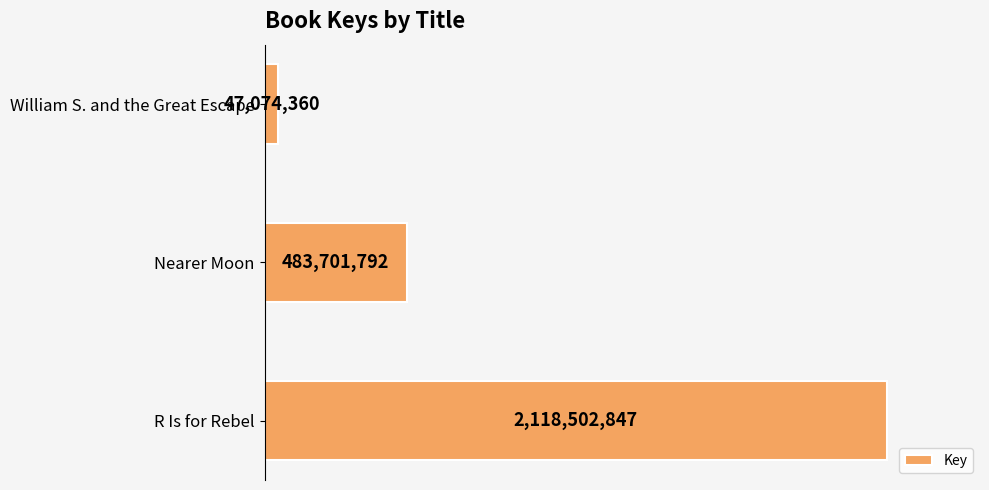

How many bars are there in total?

3